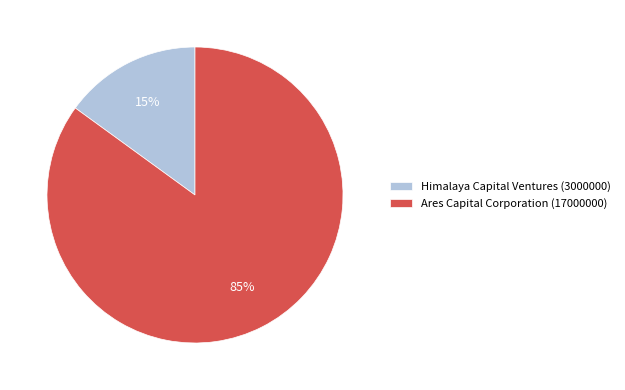

Is there any slice that represents more than half of the pie?

Yes